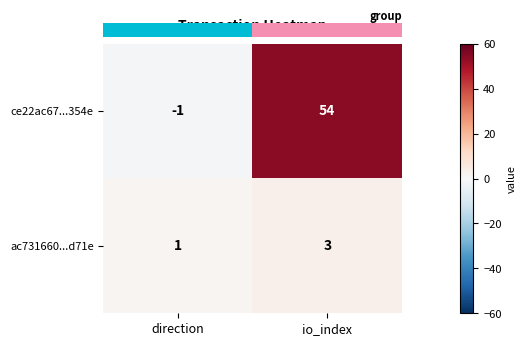

Reading right to left, list all the values displayed in this chart.

ce22ac67...354e: io_index=54	direction=-1
ac731660...d71e: io_index=3	direction=1